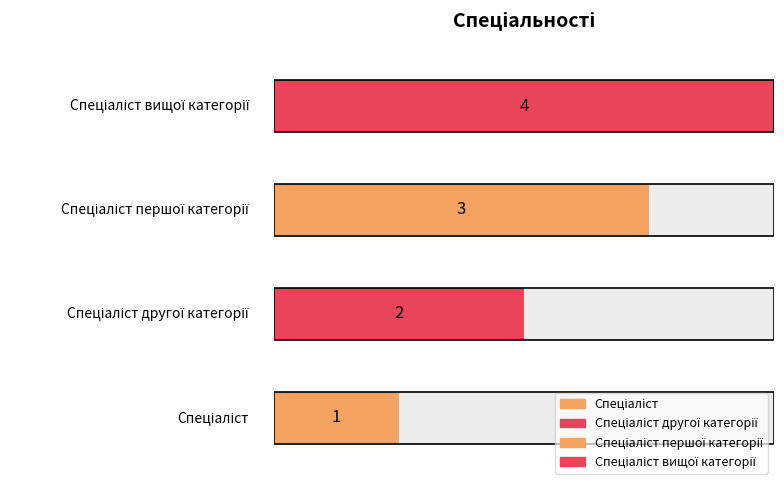

How many data points does each series have?

4